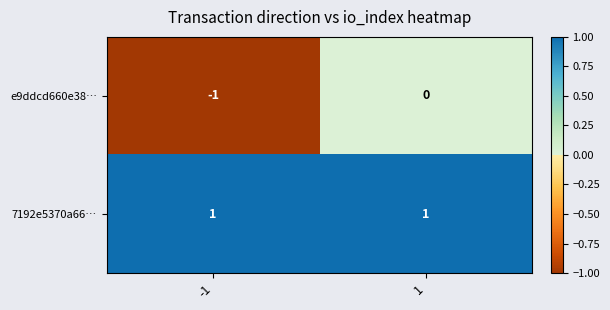

Rank the series by their average value, from lowest to highest.

e9ddcd660e38…, 7192e5370a66…